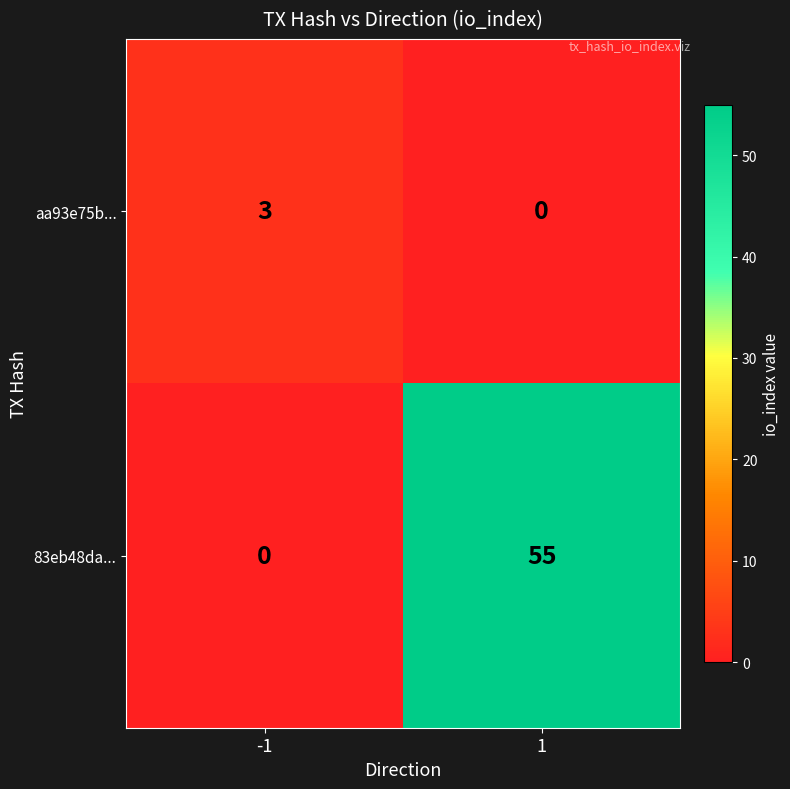

What is the total value across all series at 1?

55